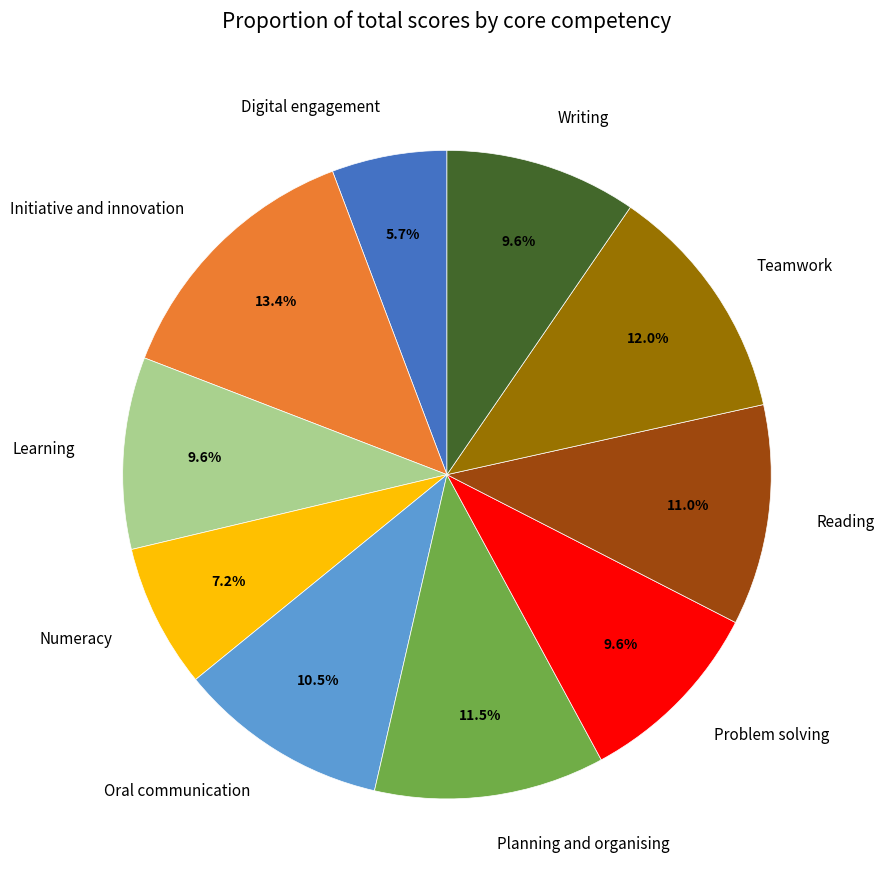

Approximately how many times larger is the value at Oral communication compared to Reading?

1.0